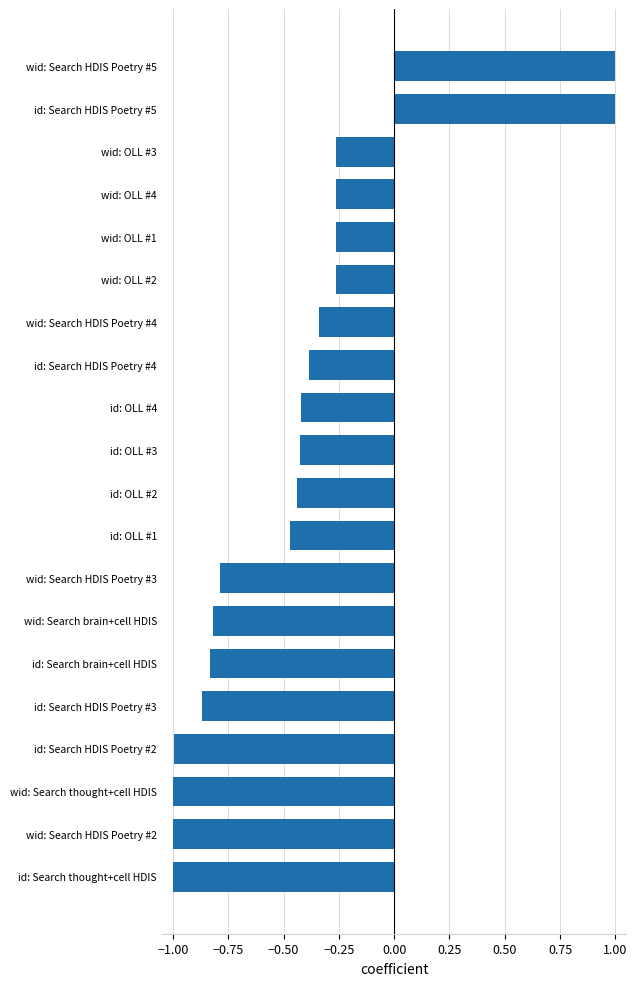

What is the sum of the values at id: Search brain+cell HDIS and wid: Search HDIS Poetry #2?

-1.8